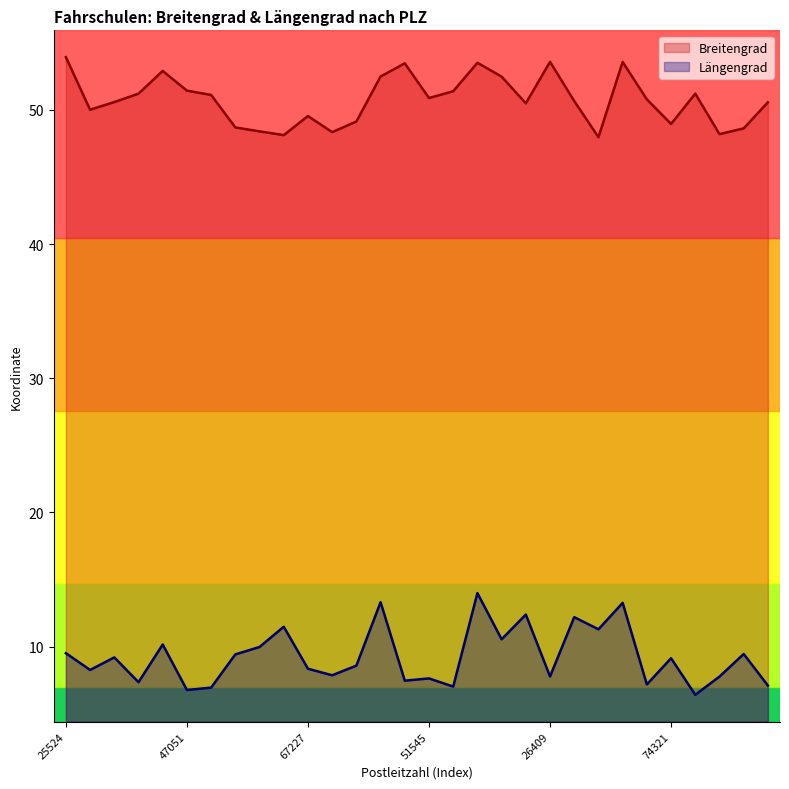

What is the label of the 16th point from the right?

26605